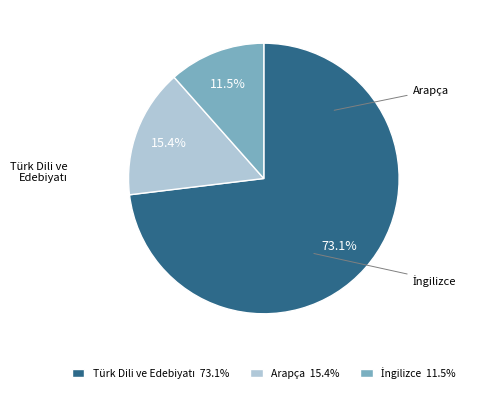

Does Arapça account for over 50% of the chart?

No